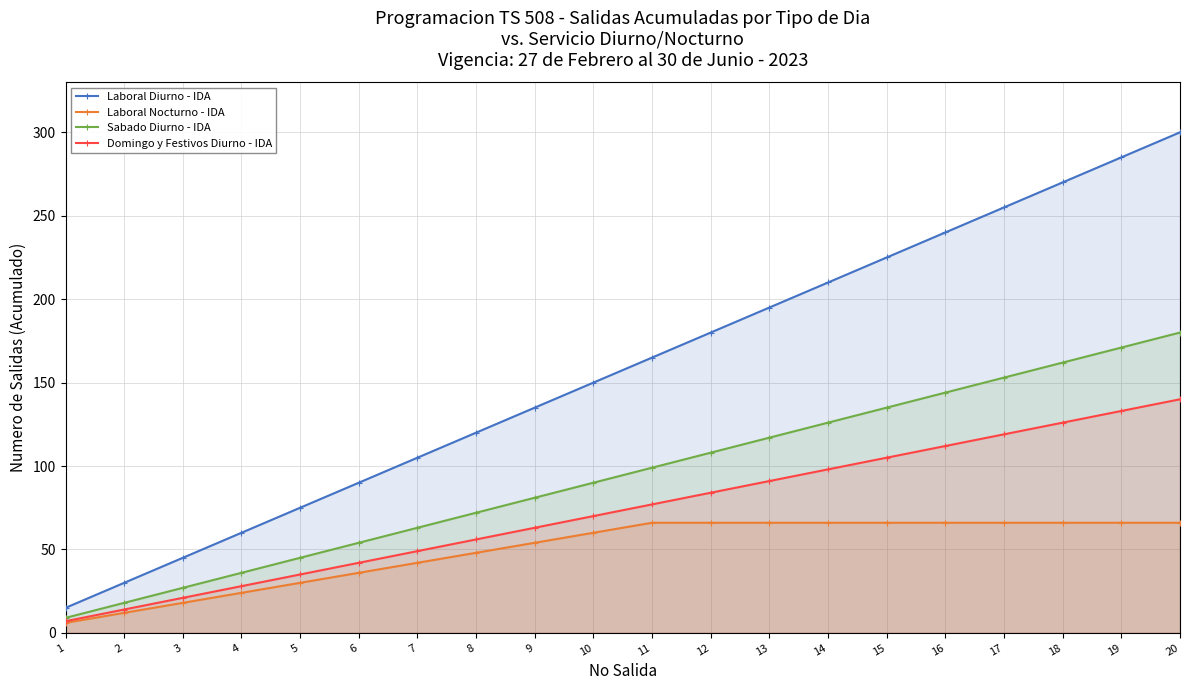

True or false: Sabado Diurno - IDA and Laboral Diurno - IDA intersect in this chart.

False